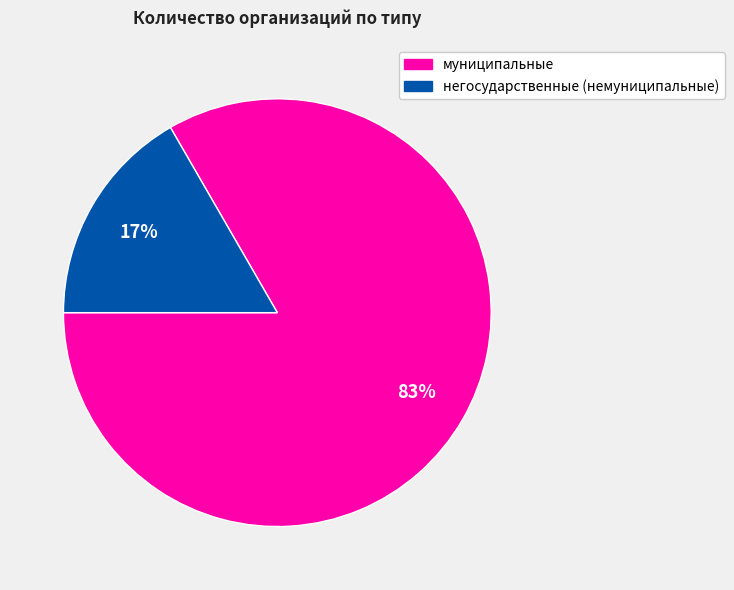

Combined, do муниципальные and негосударственные (немуниципальные) account for over 50%?

Yes